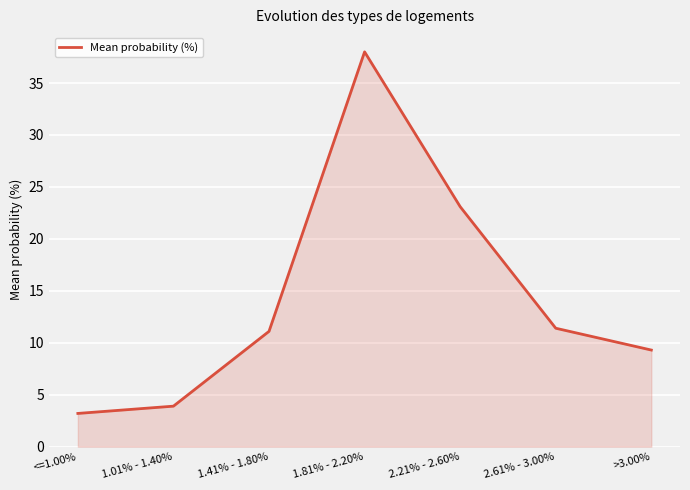

The value at 1.41% - 1.80% is 15.8. True or false?

False